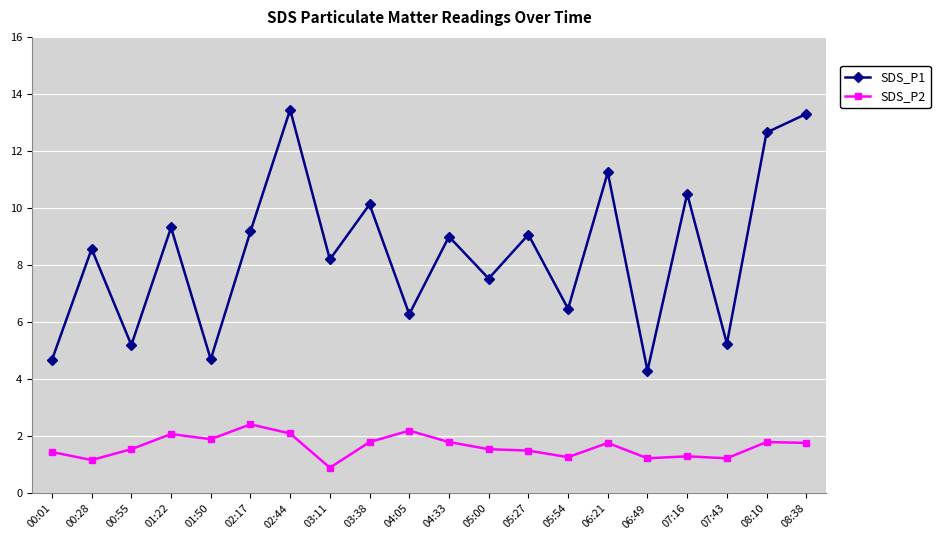

At which category is the sum across all series the highest?

02:44